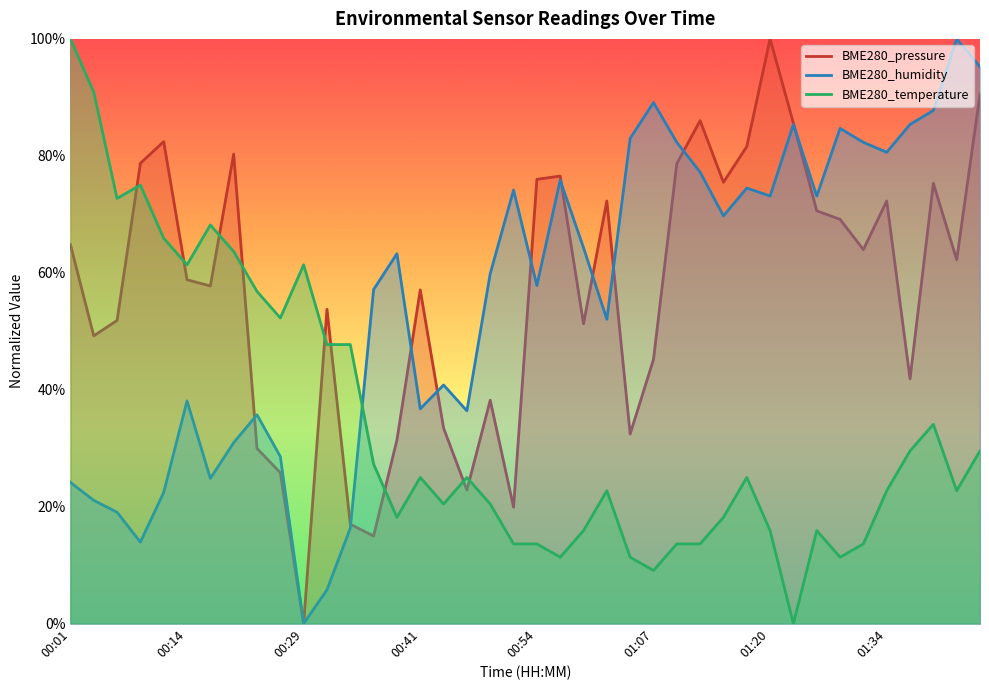

How many interior local peaks does the BME280_humidity series have?

11